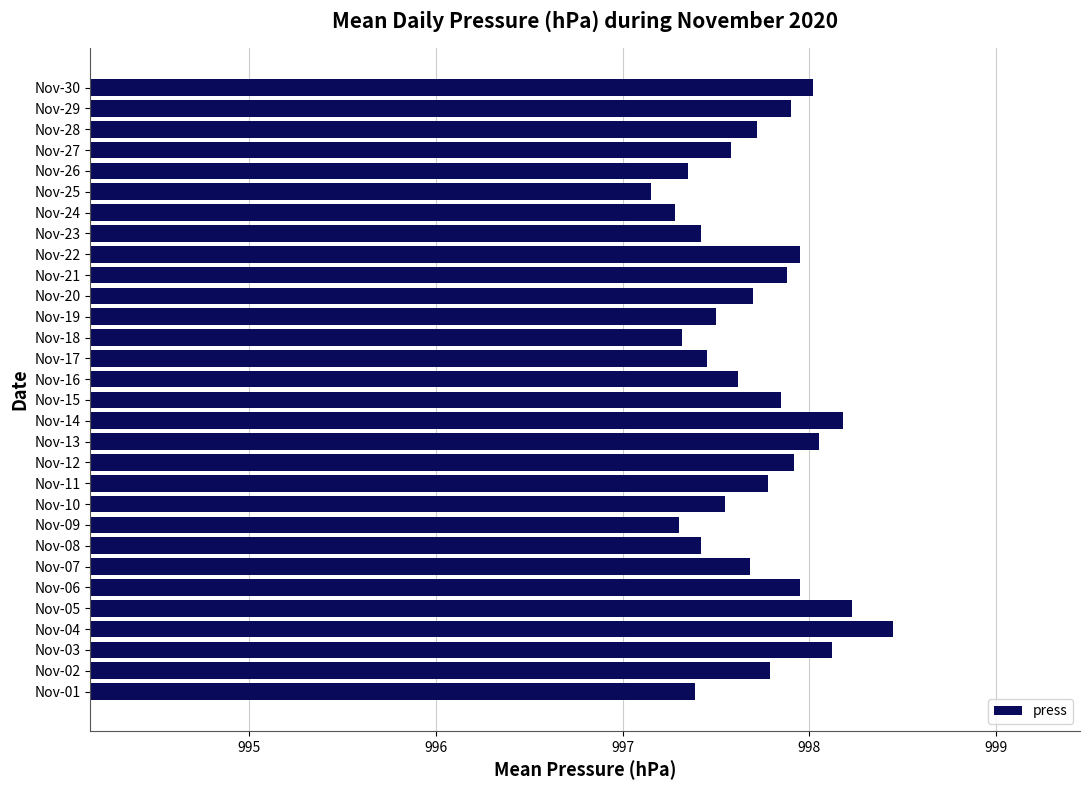

What is the greatest value displayed?

998.5